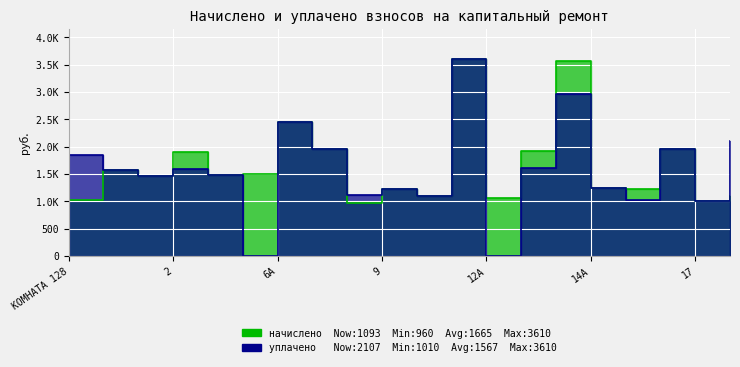

Between КОМНАТА 128 and 6, which series saw the biggest shift?

уплачено